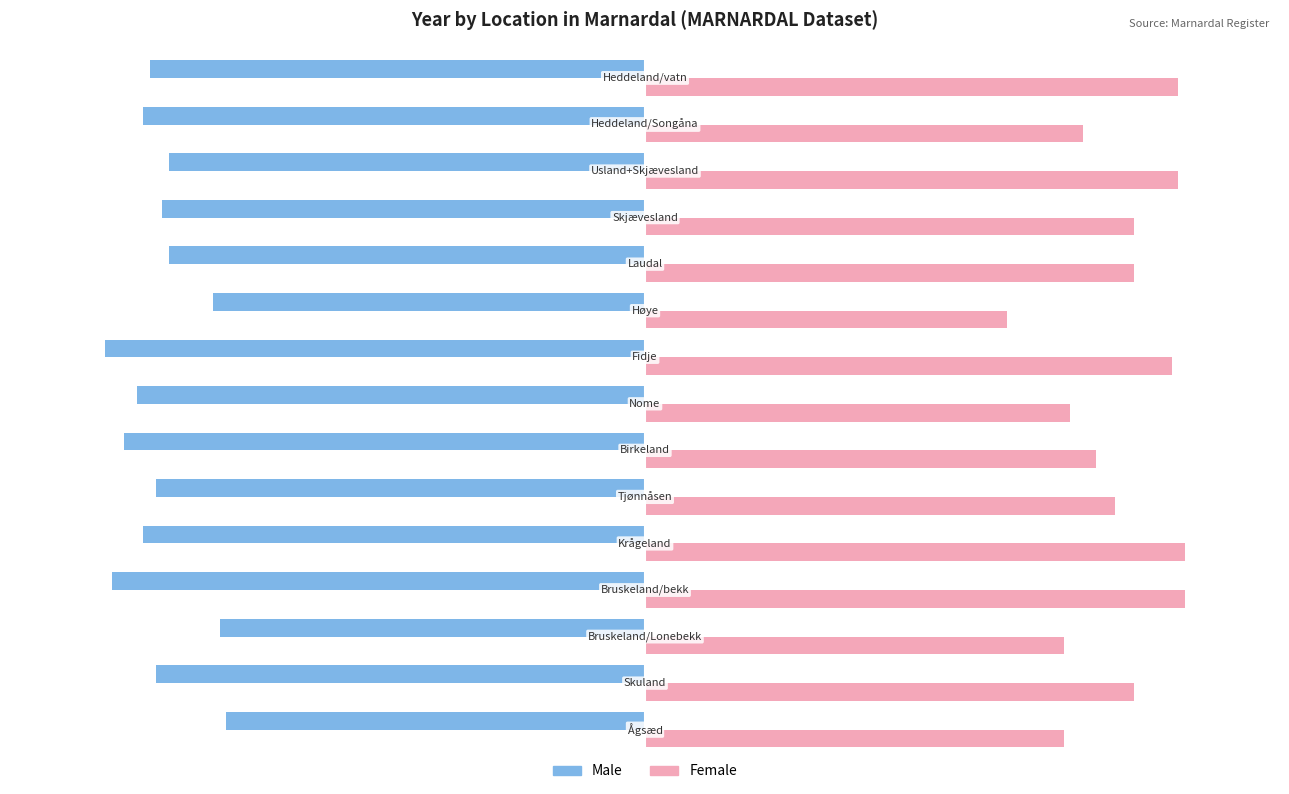

List the series in order of their overall mean, lowest first.

Male, Female